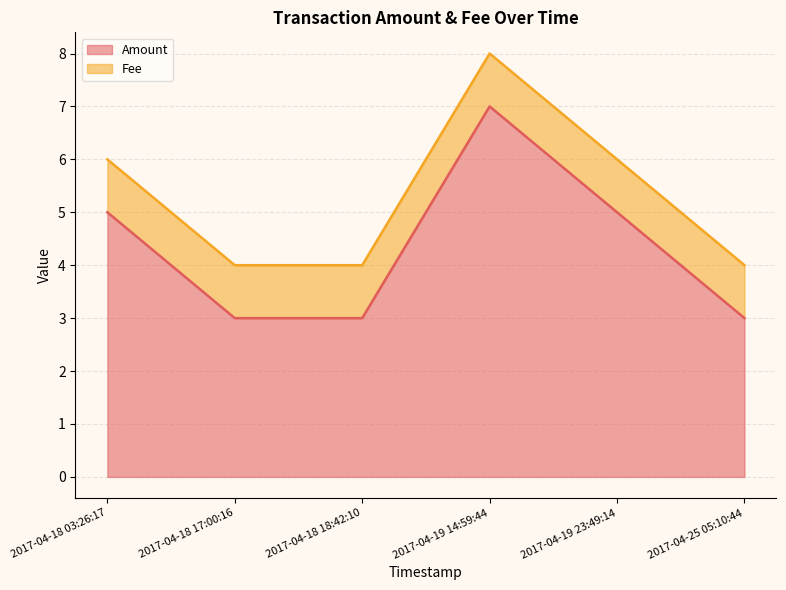

What position from the left is 2017-04-18 03:26:17?

1